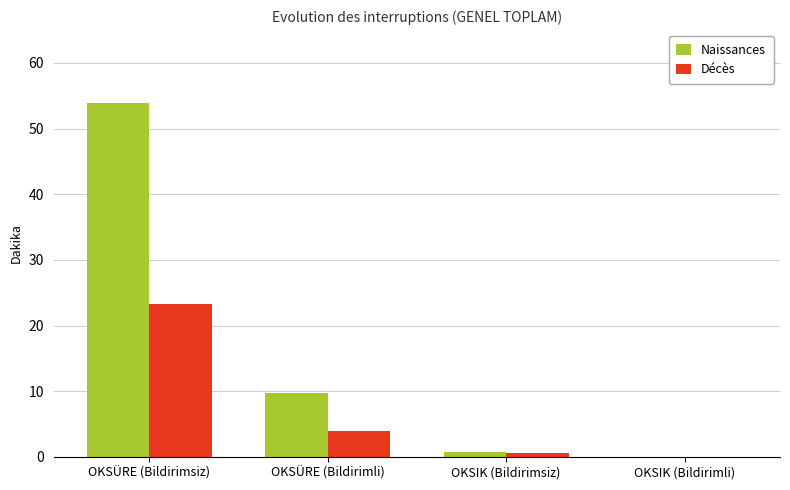

What is the sum of all Naissances values?

64.4